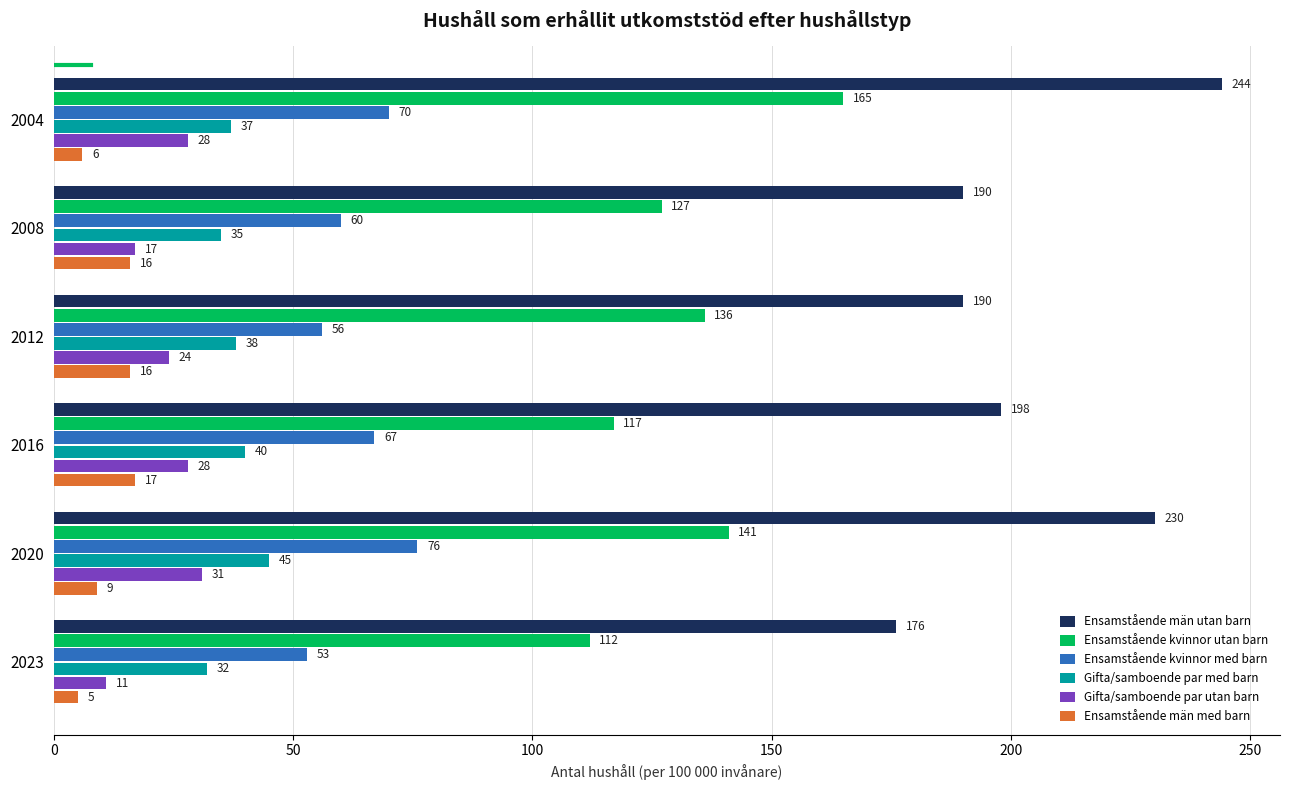

Which series has the largest range (max minus min)?

Ensamstående män utan barn